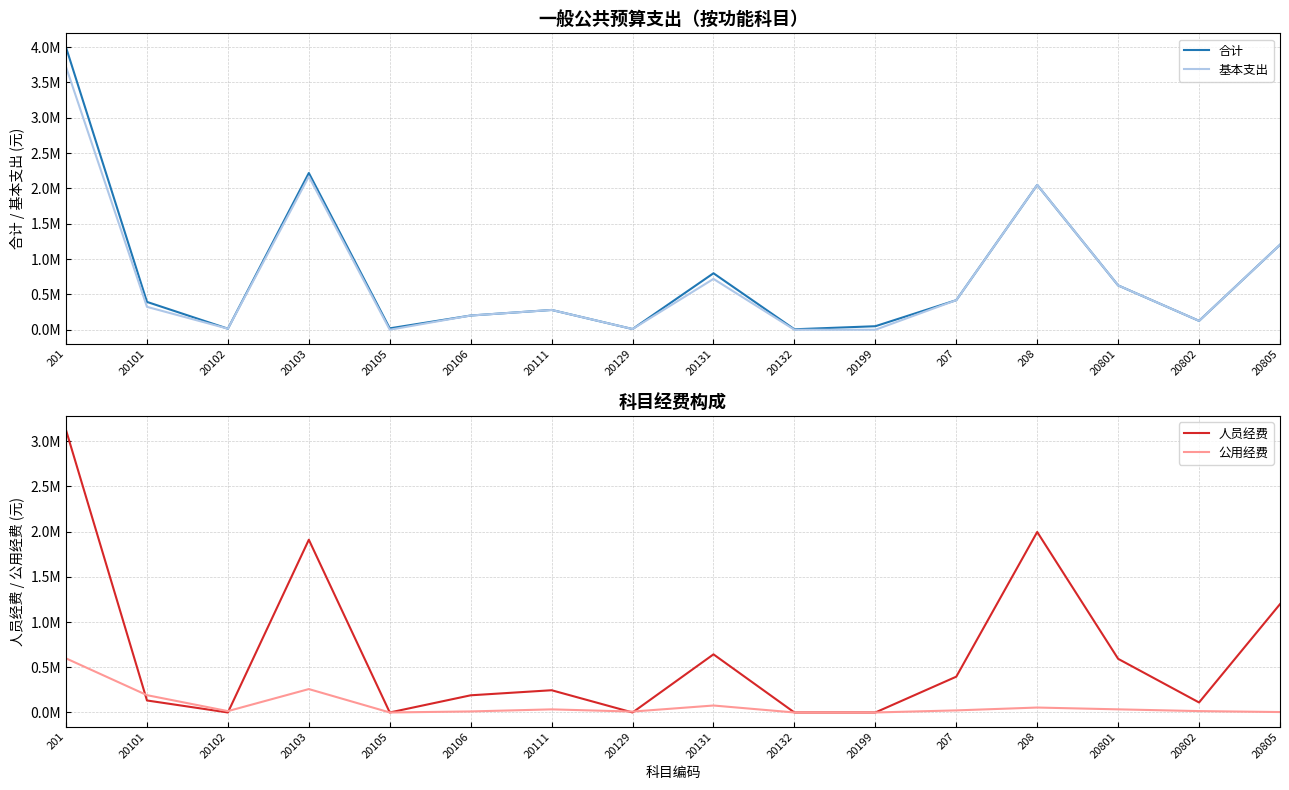

True or false: 基本支出 and 合计 cross at least once.

False